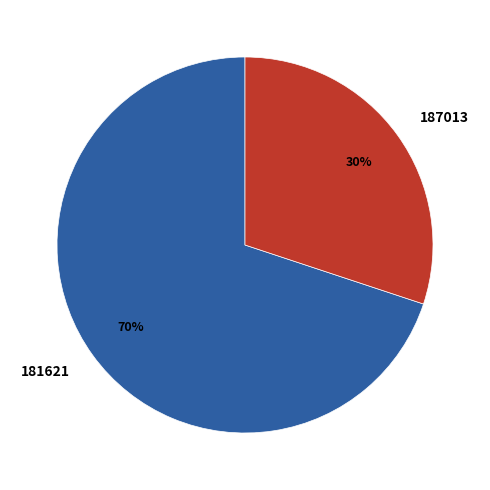

True or false: 187013 accounts for 30% of the total.

True